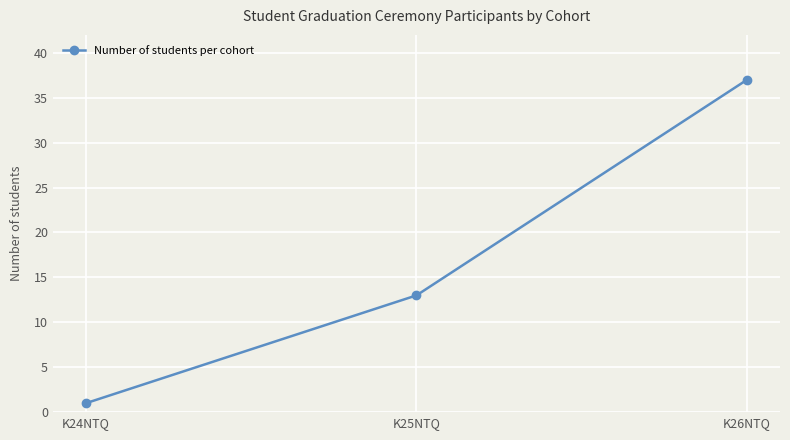

What is the label of the 2nd point from the left?

K25NTQ